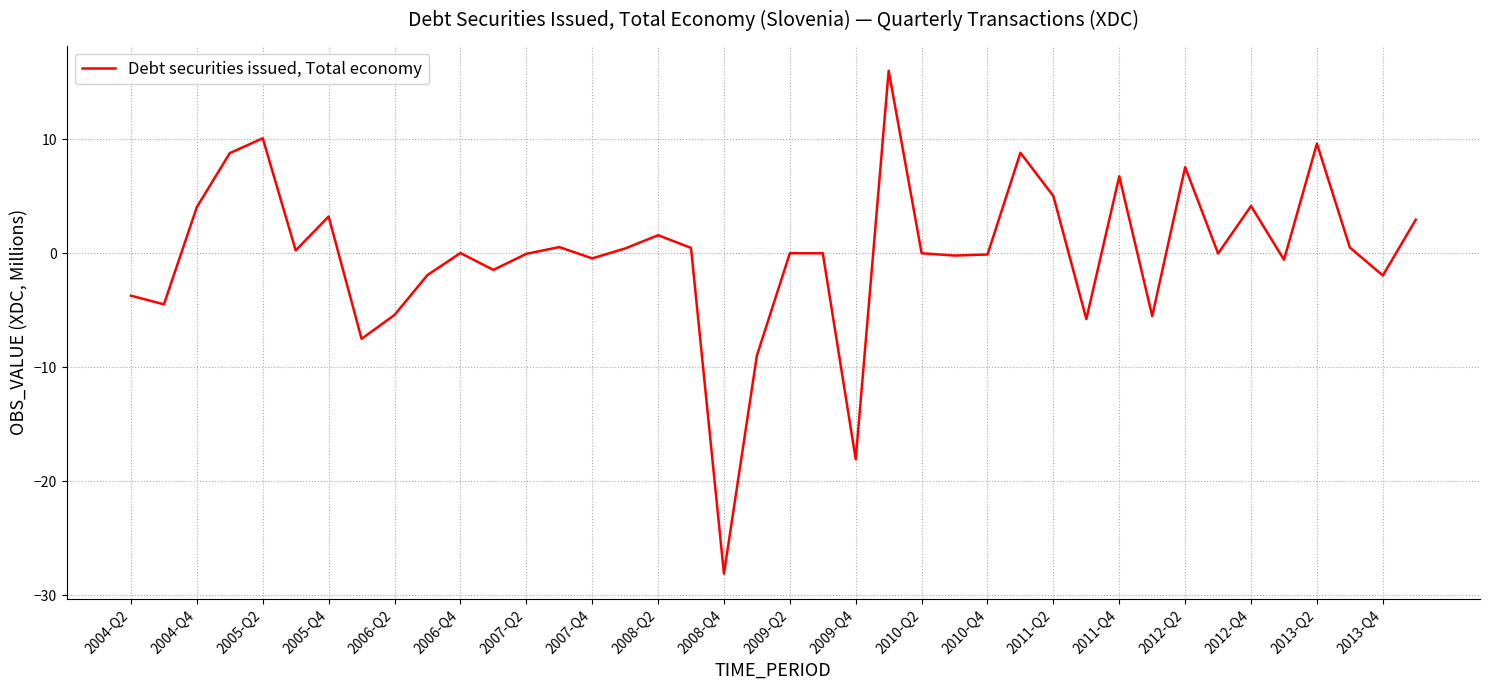

What is the difference between the maximum and minimum values?

44.1